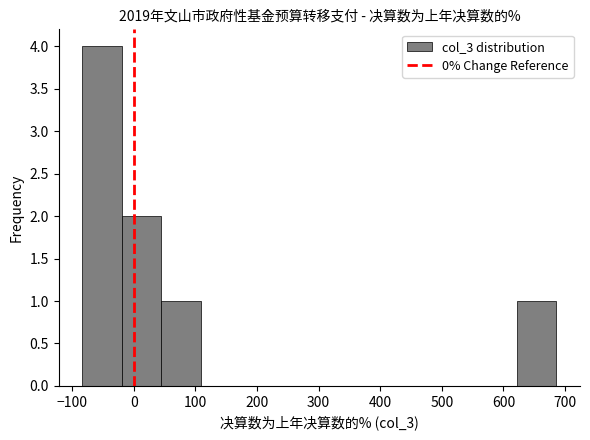

How tall is the bar that spans -80 to -20 on the x-axis? Neither the bar edges nor the heights are printed on the chart, so give them approximately, as read against the axes.

4